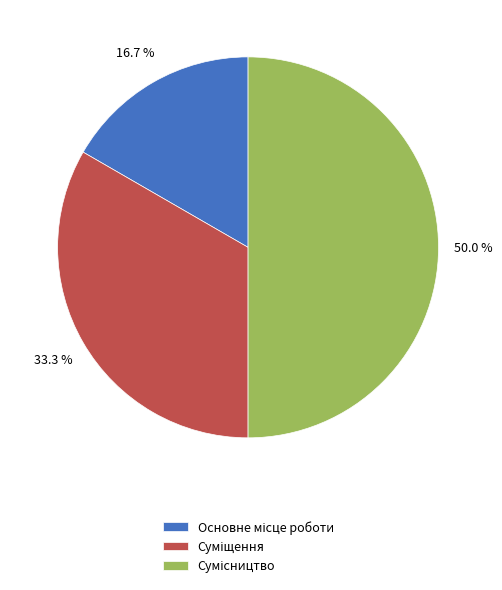

How many slices are in this pie chart?

3